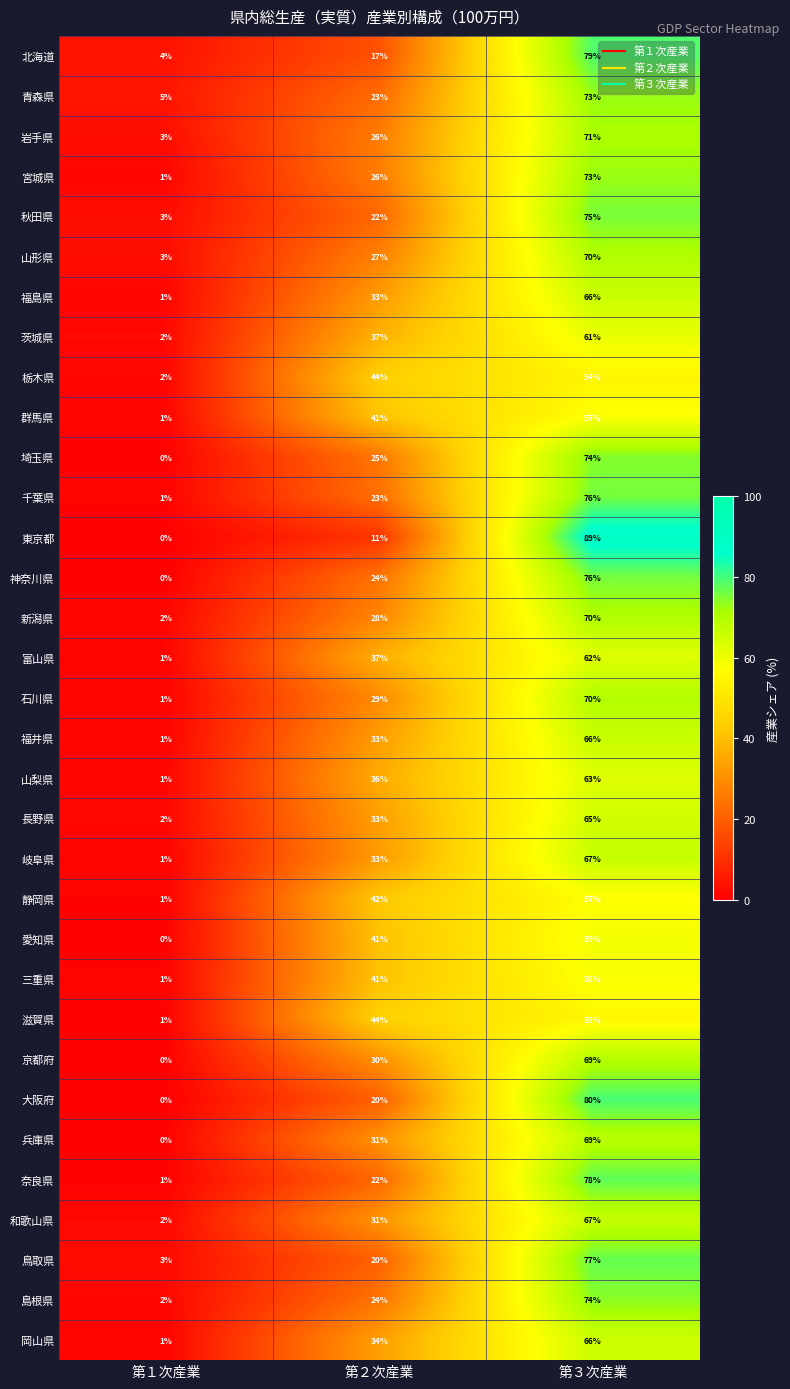

What is the sum of all 石川県 values?

100